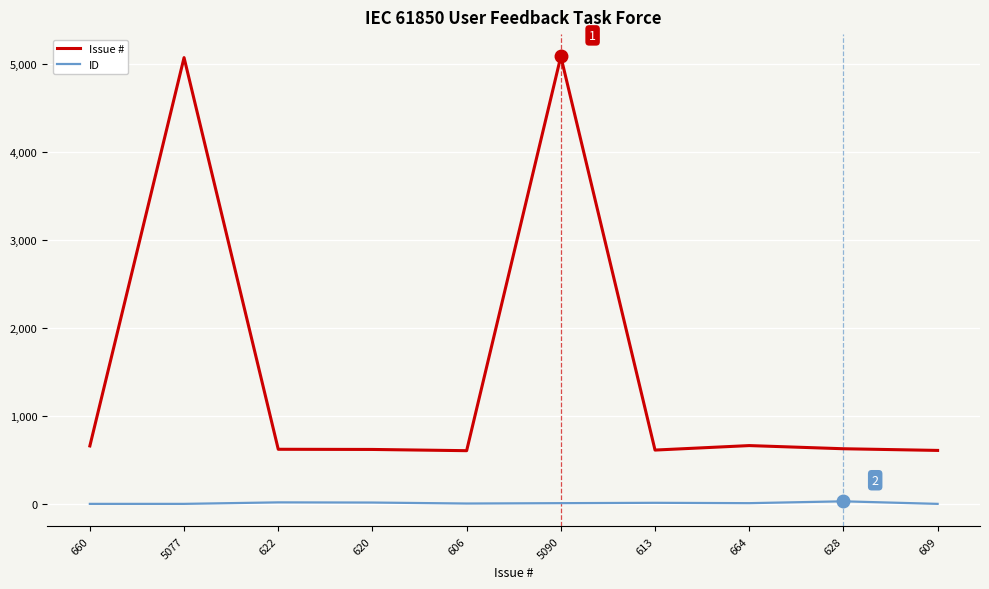

Does the chart display data point markers on the line(s)?

No